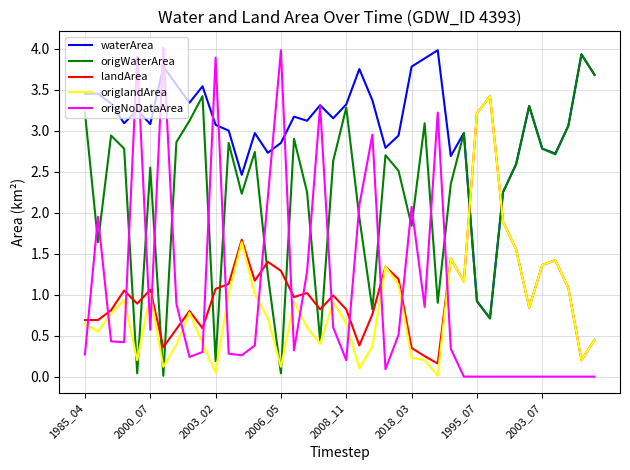

What is the maximum value shown in the chart?

4.0